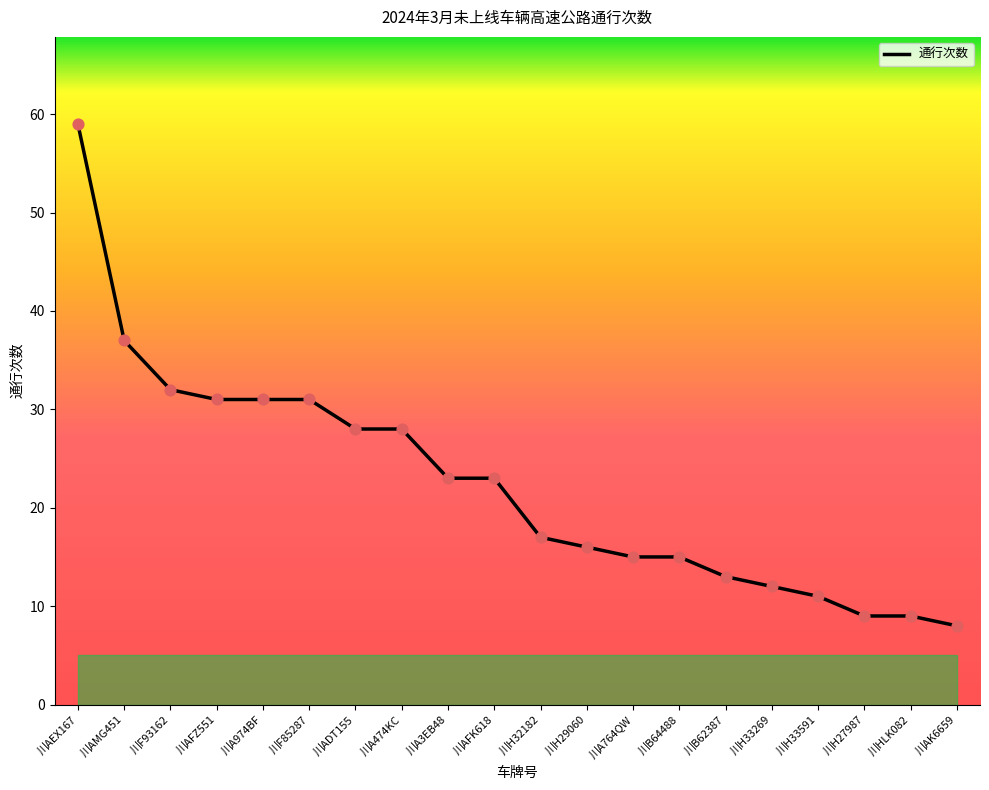

What is the change in value from 川F93162 to 川AFK618?

-9